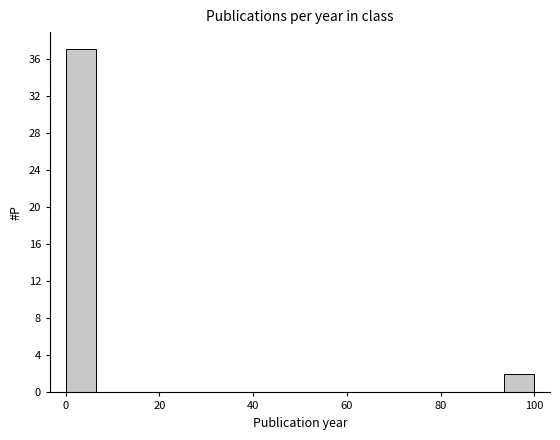

Around what value on the x-axis is the tallest bar? Give the approximate position of its centre, as read against the axis.

4